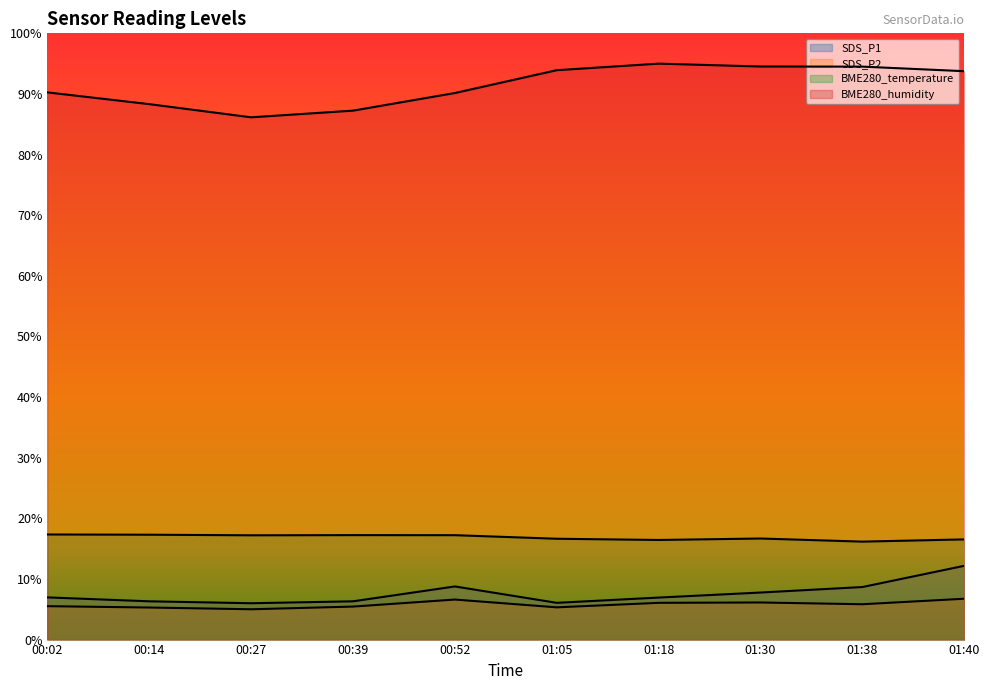

What are all the series names shown in the legend?

SDS_P1, SDS_P2, BME280_temperature, BME280_humidity